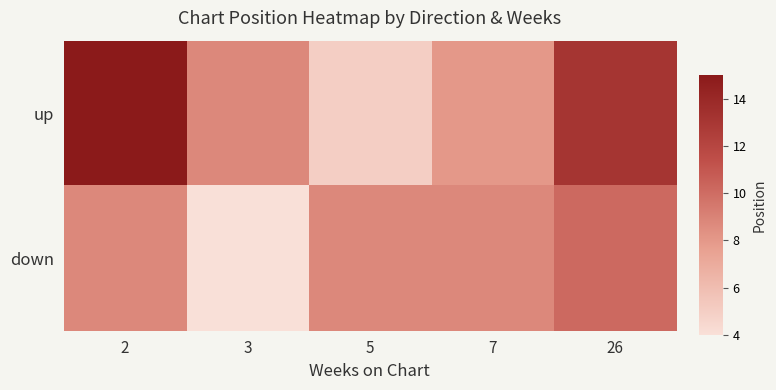

Reading left to right, list all the values displayed in this chart.

up: 2=15.0	3=8.7	5=5.0	7=8.0	26=13.1
down: 2=8.7	3=4.0	5=8.7	7=8.7	26=10.2